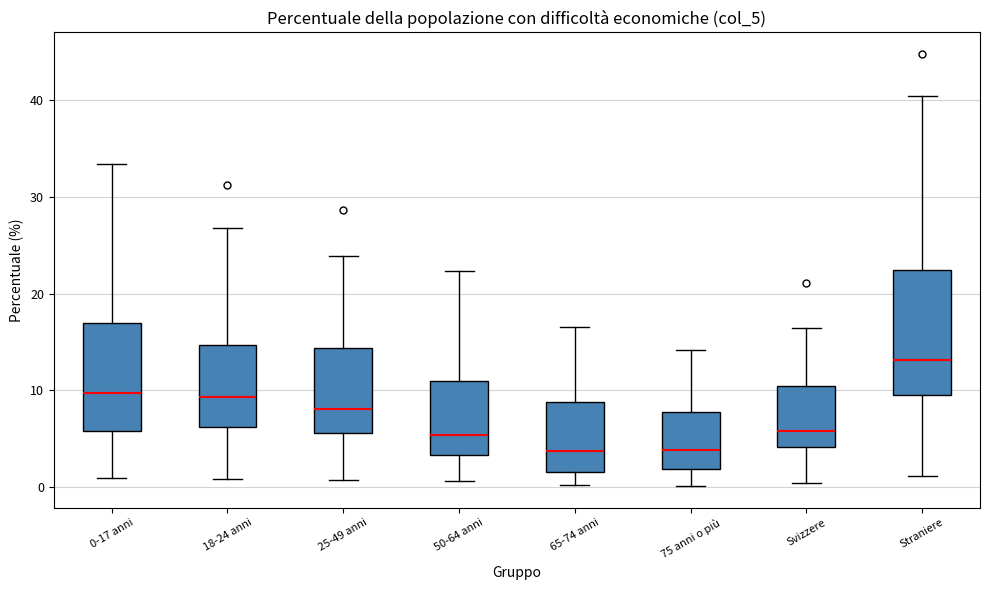

Which box is the tallest, from its lower edge to its upper edge?

Straniere